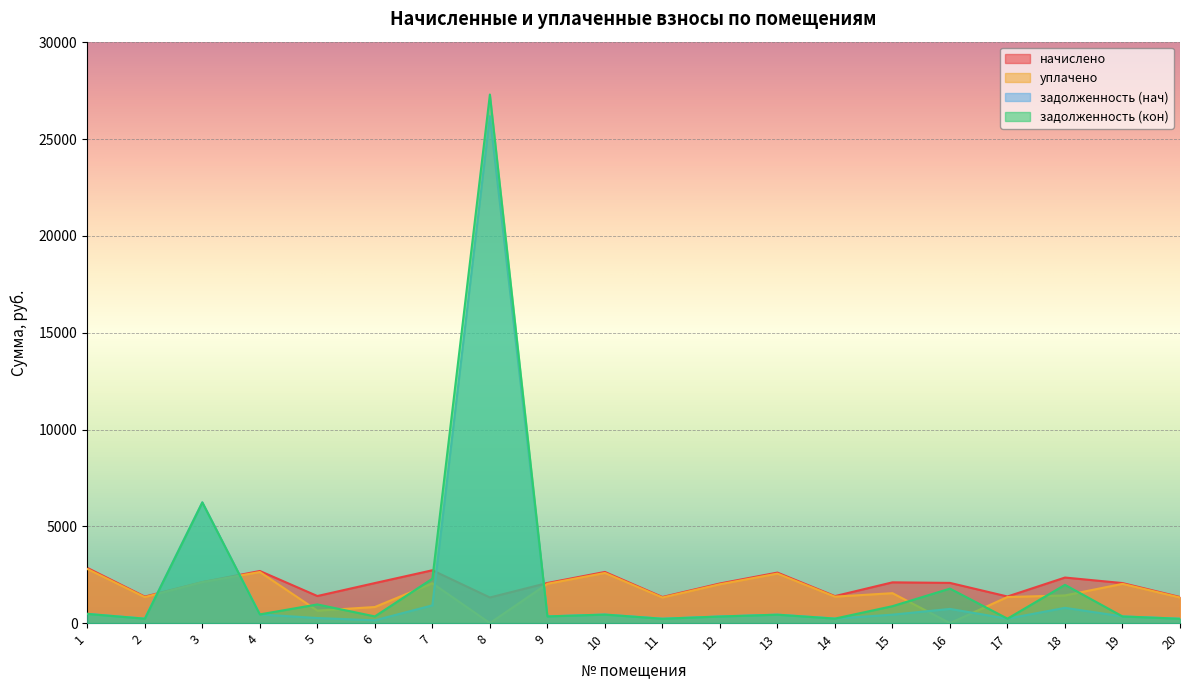

What is the value of the начислено point at the 14th from the left?

1393.1